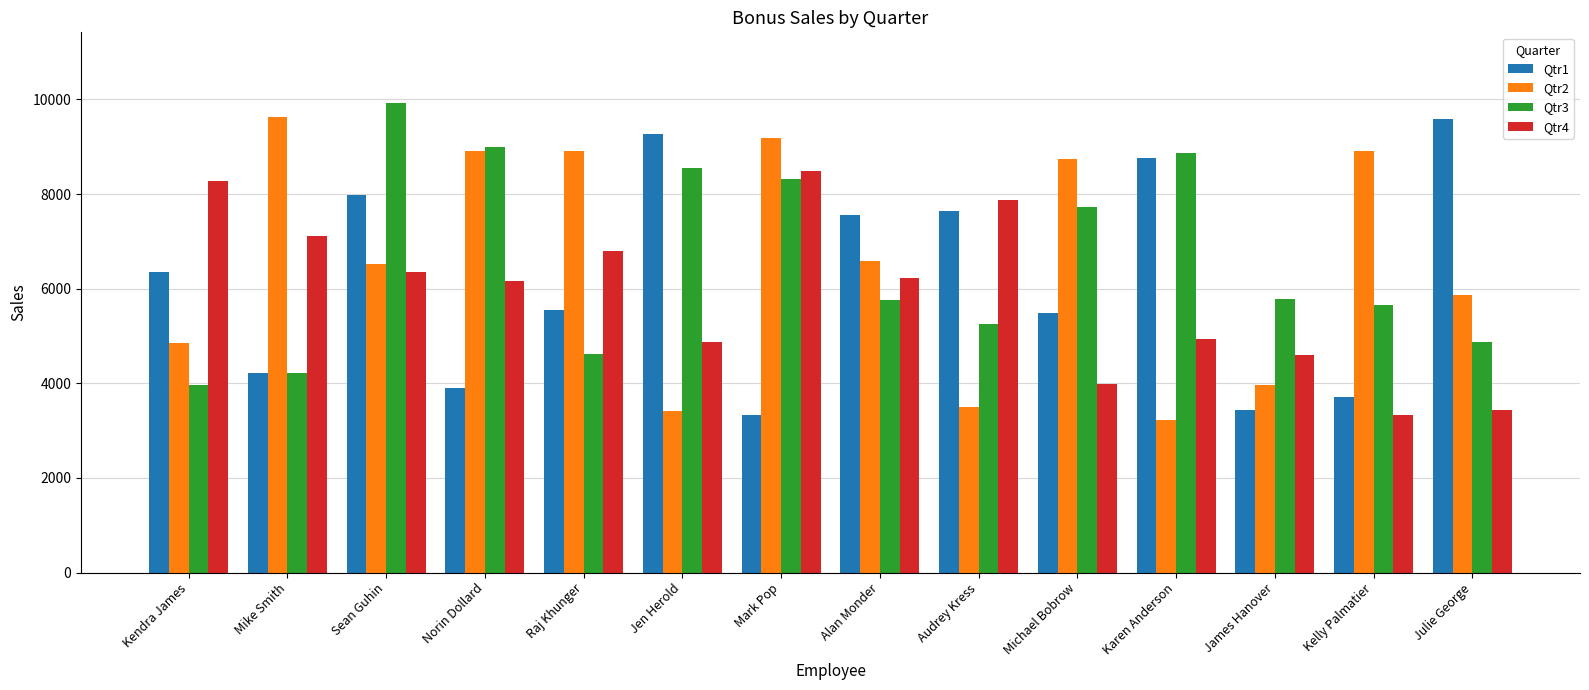

What is the difference between the highest and lowest values at Mark Pop?

5843